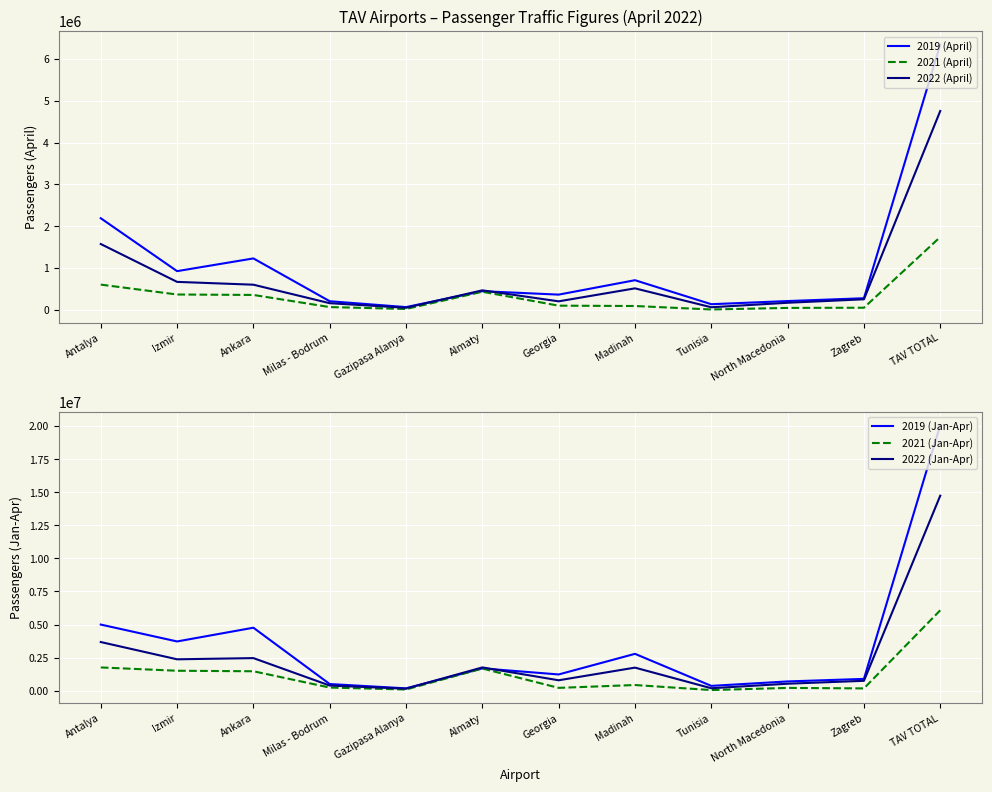

True or false: 2021 (Jan-Apr) and 2021 (April) intersect in this chart.

False